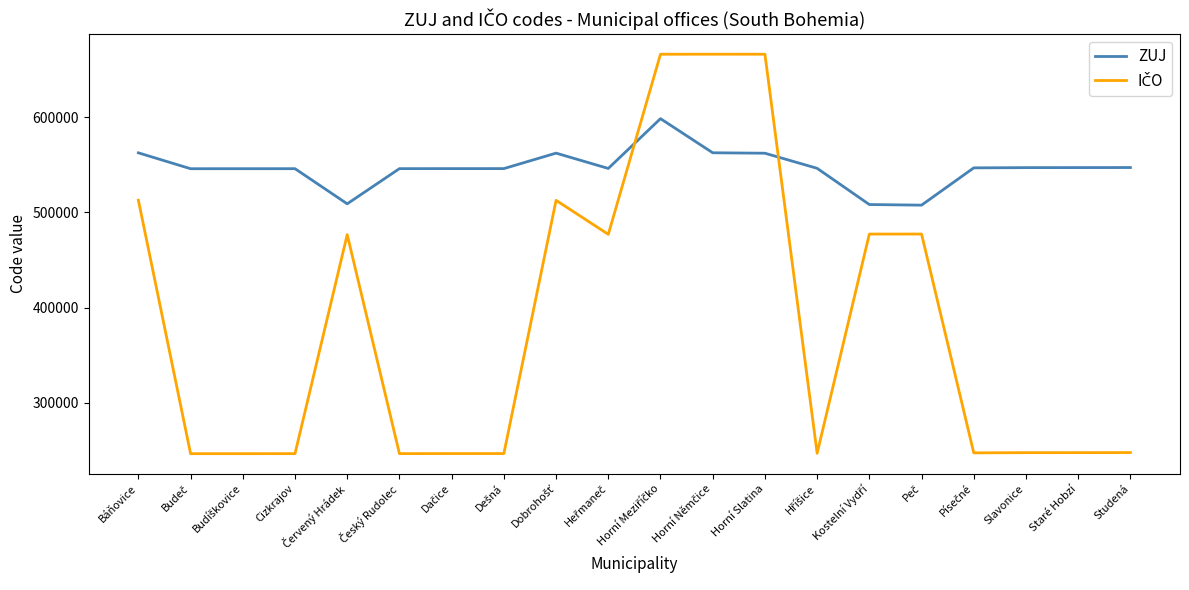

What is the minimum value shown in the chart?

246379